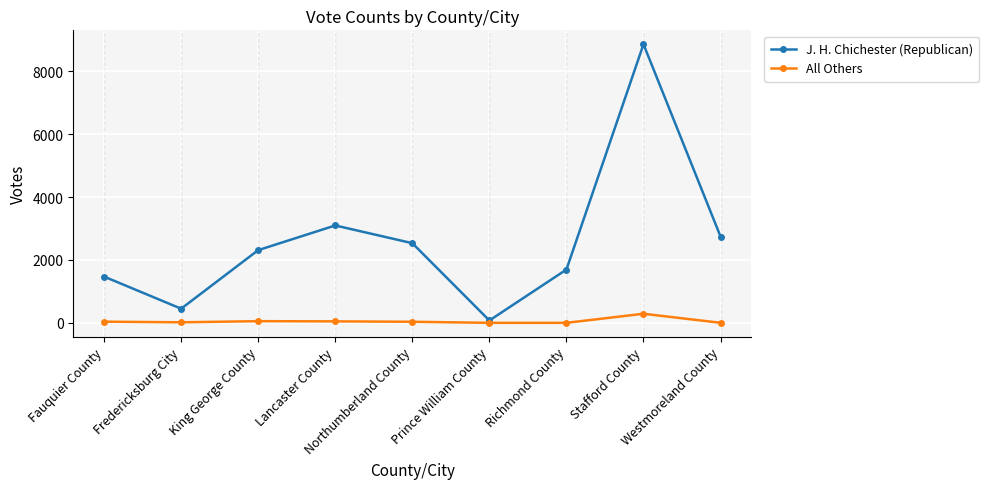

At which category does J. H. Chichester (Republican) reach its first local valley?

Fredericksburg City